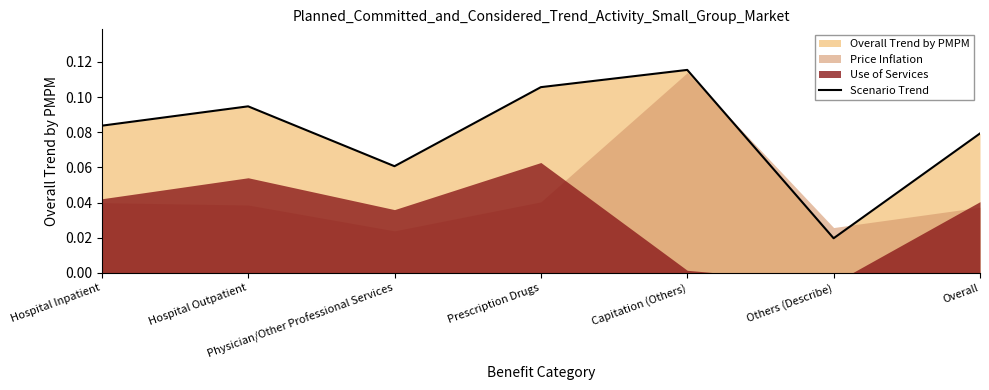

What is the greatest value displayed?

0.1